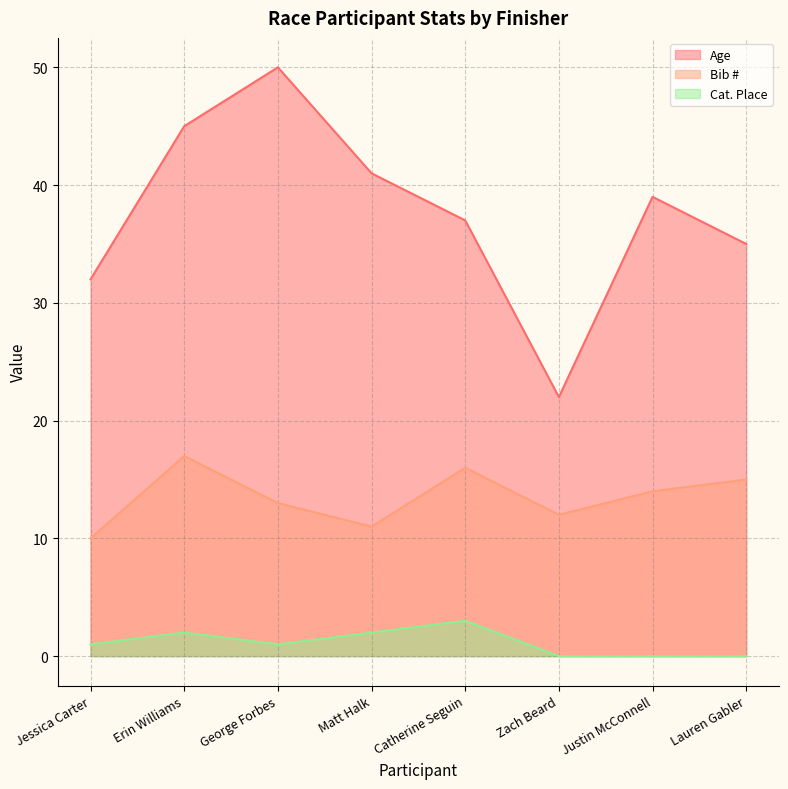

Rank the series by their average value, from lowest to highest.

Cat. Place, Bib #, Age